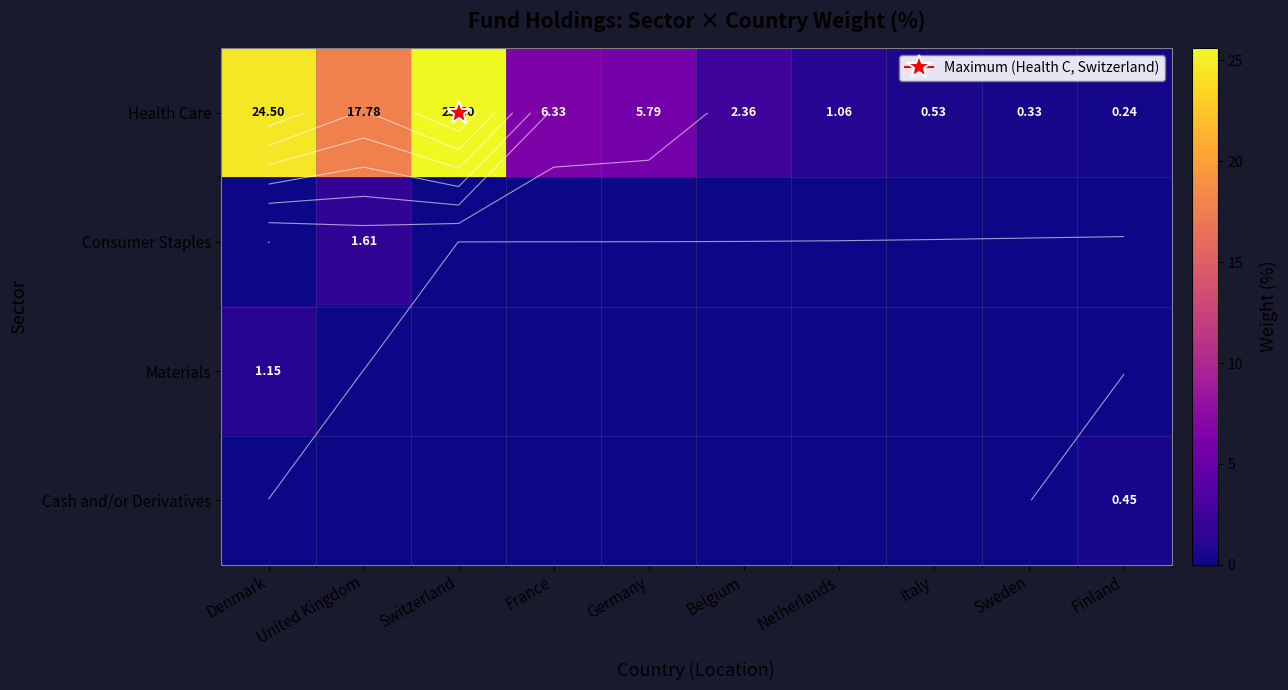

List the labels in order of Health Care value, smallest first.

Finland, Sweden, Italy, Netherlands, Belgium, Germany, France, United Kingdom, Denmark, Switzerland